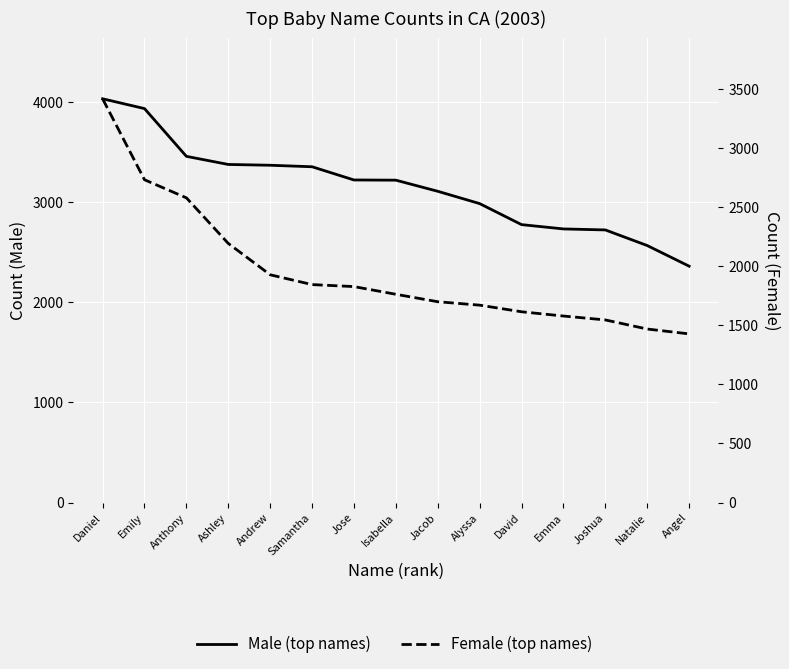

What is the total value across all series at Angel?

3788